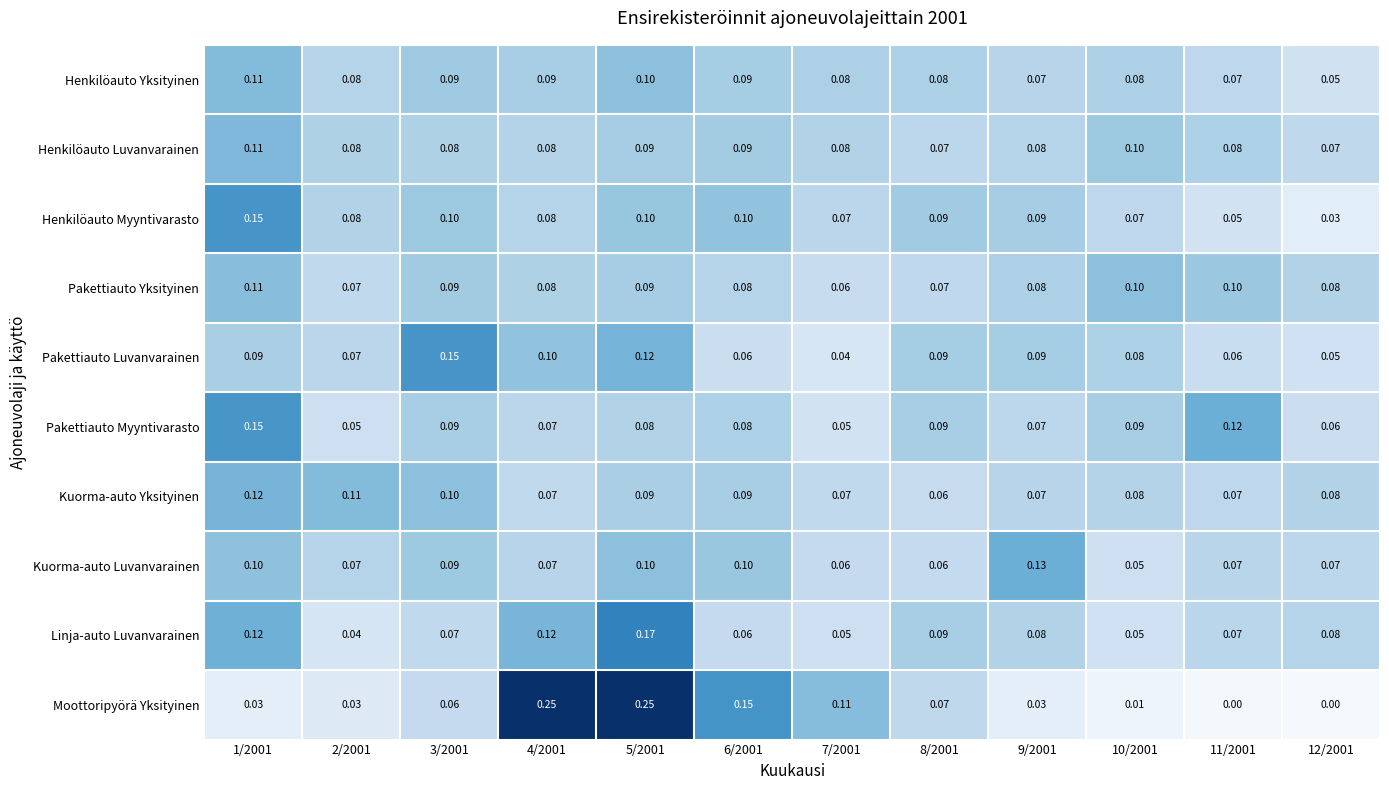

Is the value of Linja-auto Luvanvarainen at 6/2001 greater than the value of Pakettiauto Luvanvarainen at 9/2001?

No